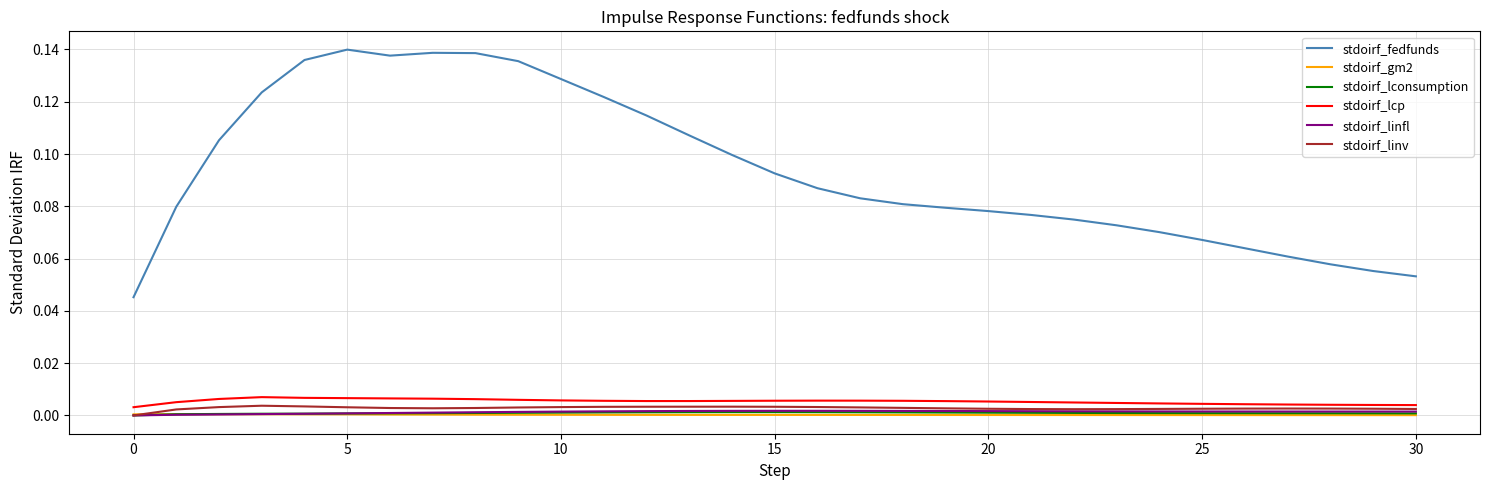

True or false: stdoirf_fedfunds and stdoirf_lconsumption intersect in this chart.

False